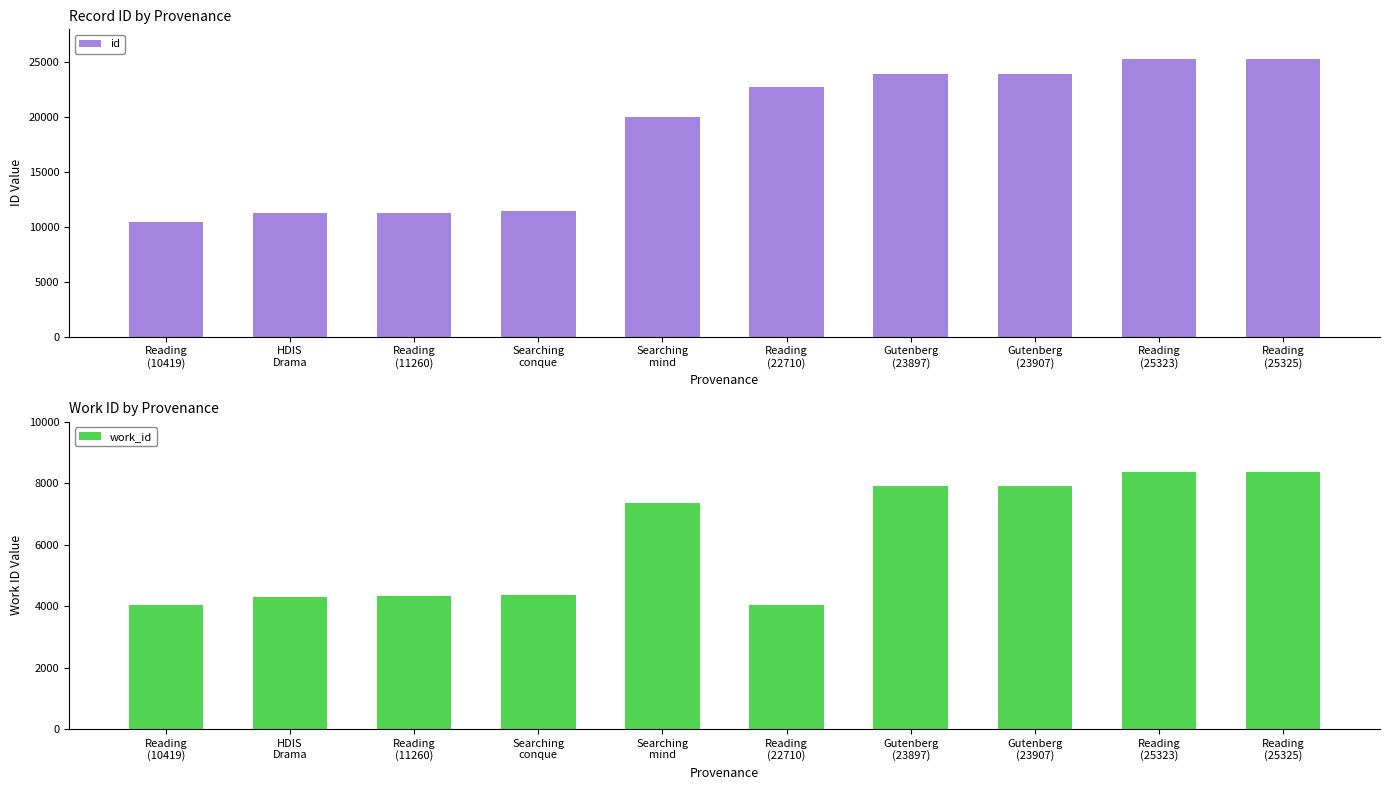

How many series are shown in this chart?

2